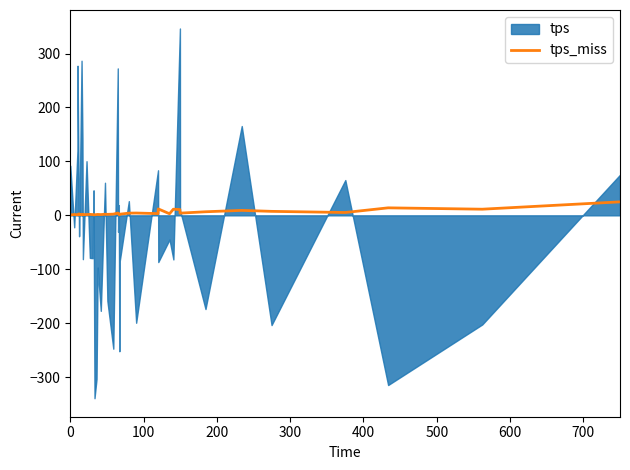

What is the highest value of the tps_miss series?

25.0